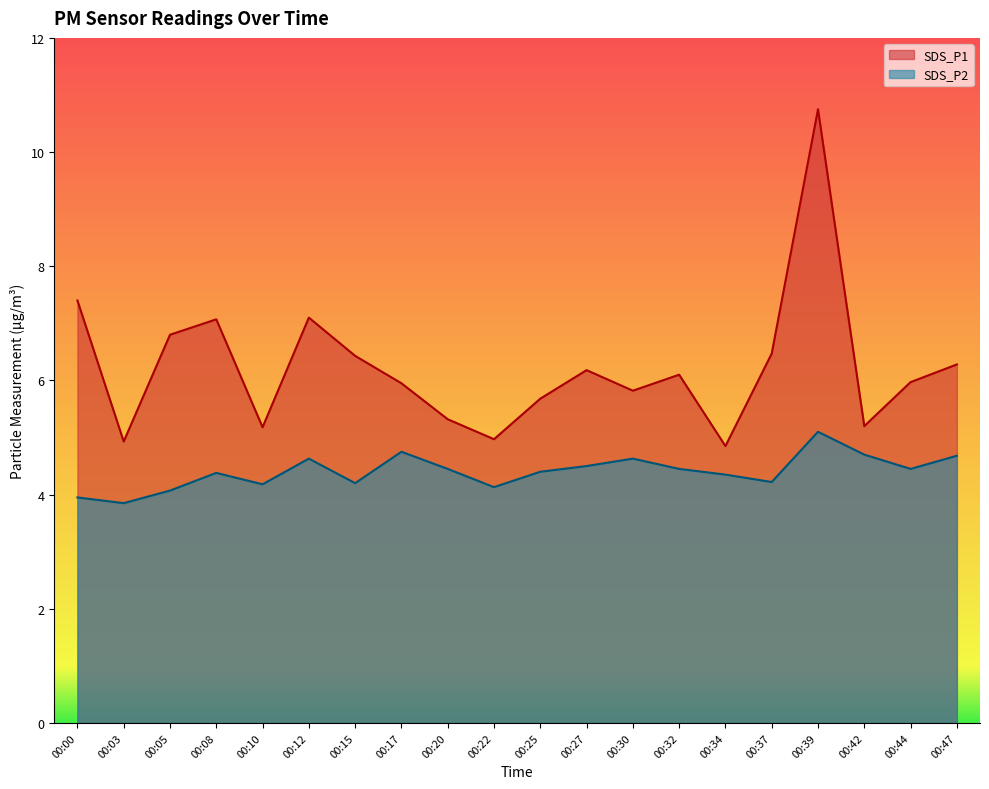

At which label does SDS_P1 first exceed 6?

00:00